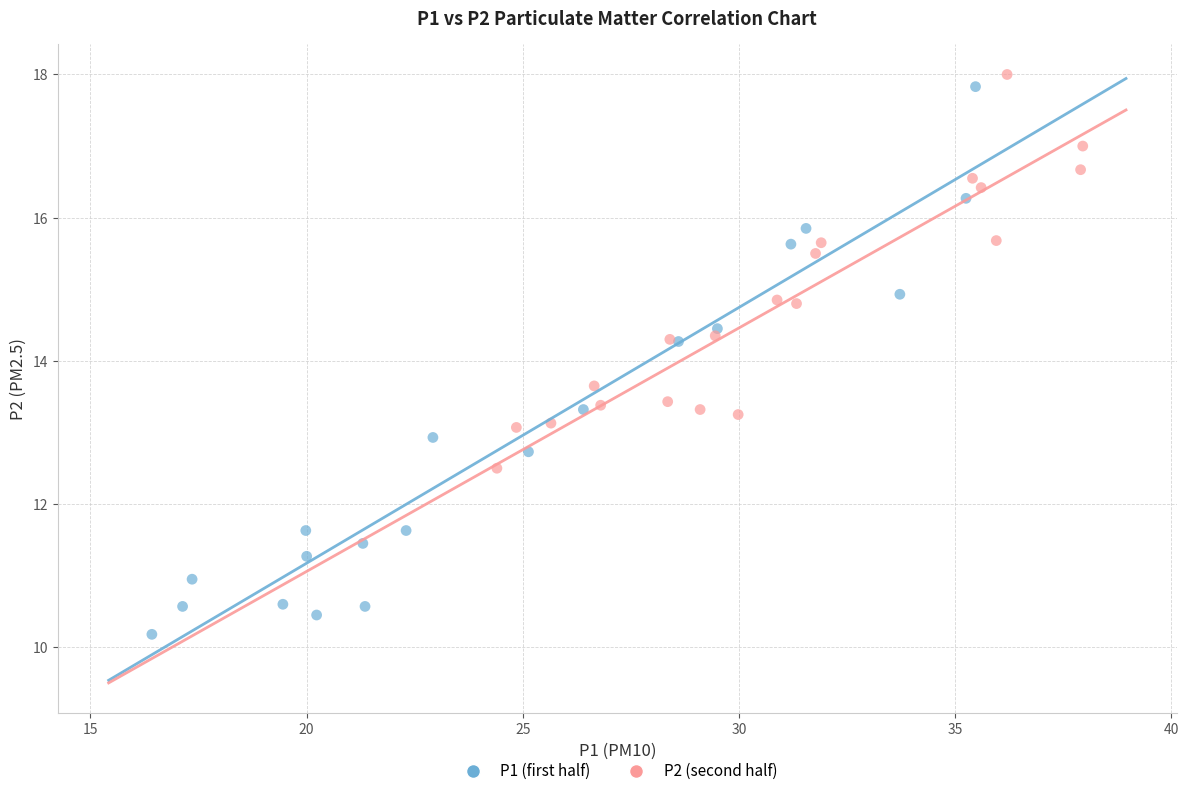

What are all the series names shown in the legend?

P1 (first half), P2 (second half)